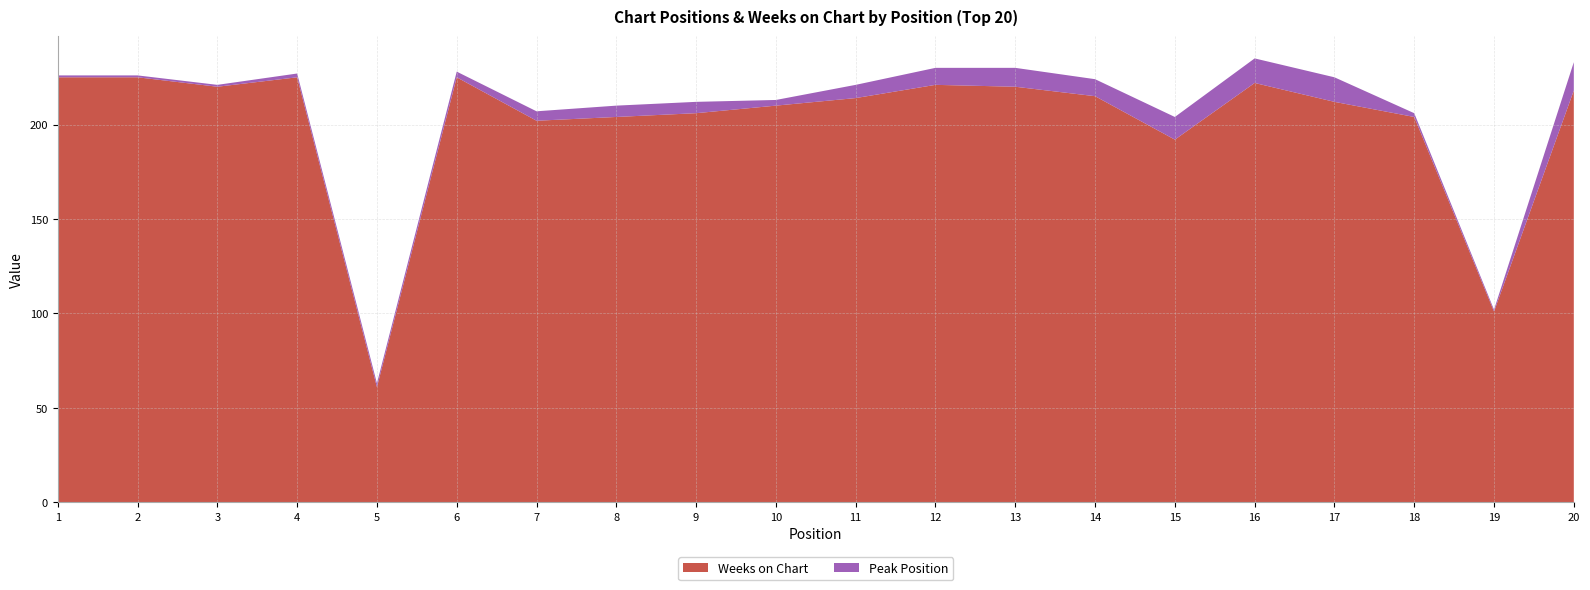

Reading right to left, what are all the values shown in this chart?

Peak Position: 15	1	2	13	13	12	9	10	9	7	3	6	6	5	3	2	2	1	1	1
Weeks on Chart: 218	101	204	212	222	192	215	220	221	214	210	206	204	202	225	61	225	220	225	225